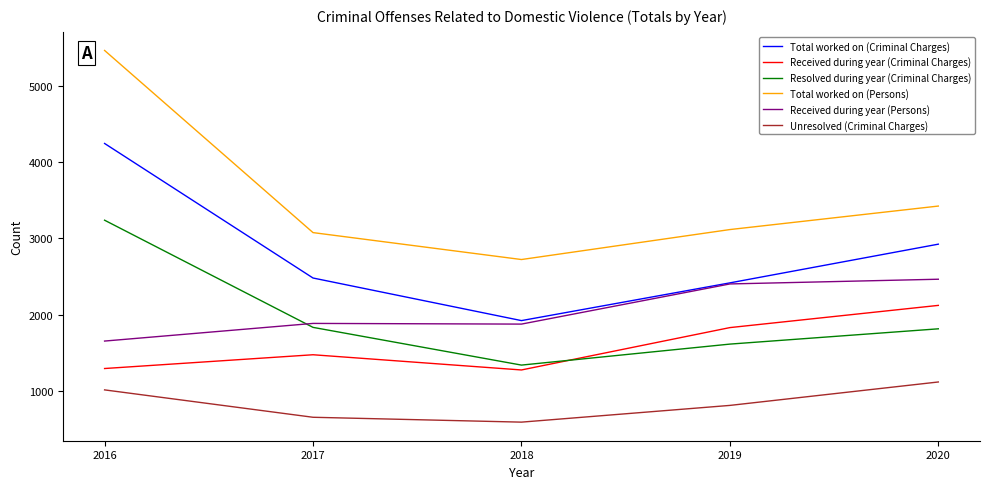

What is the sum of the Resolved during year (Criminal Charges) values at 2020 and 2017?

3643